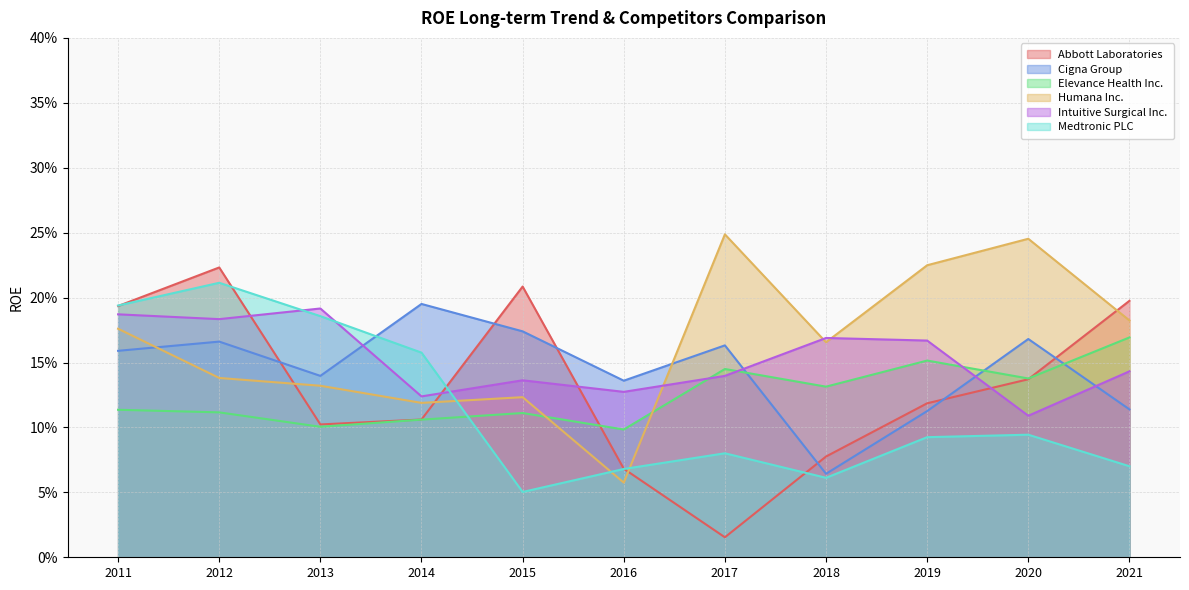

True or false: Cigna Group has a value of 0.2 at 2015.

True